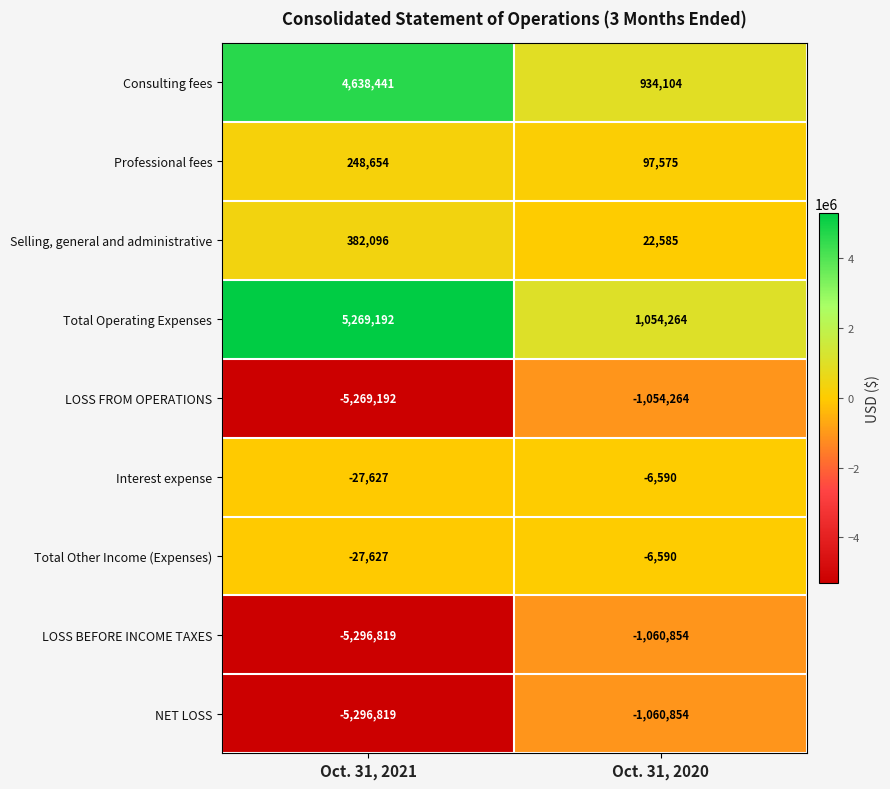

Rank the categories by LOSS FROM OPERATIONS value from highest to lowest.

Oct. 31, 2020, Oct. 31, 2021